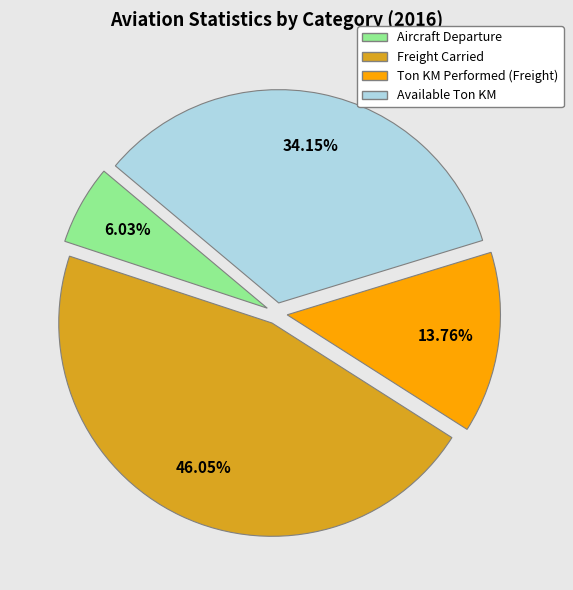

Approximately how many times larger is the value at Ton KM Performed (Freight) compared to Freight Carried?

0.3